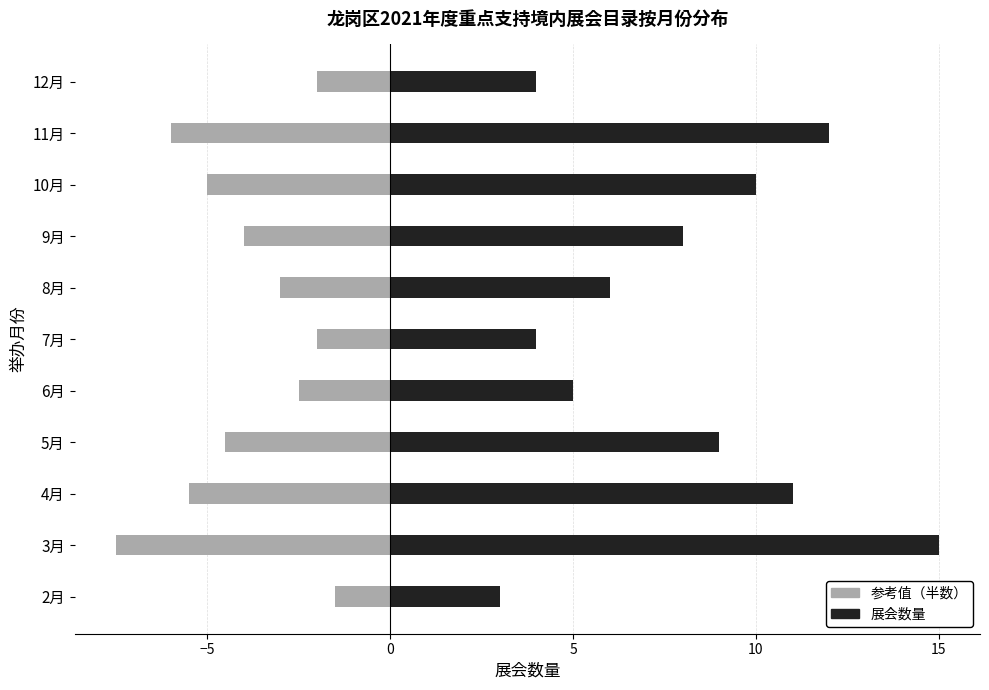

Which series has the largest total across all categories?

展会数量